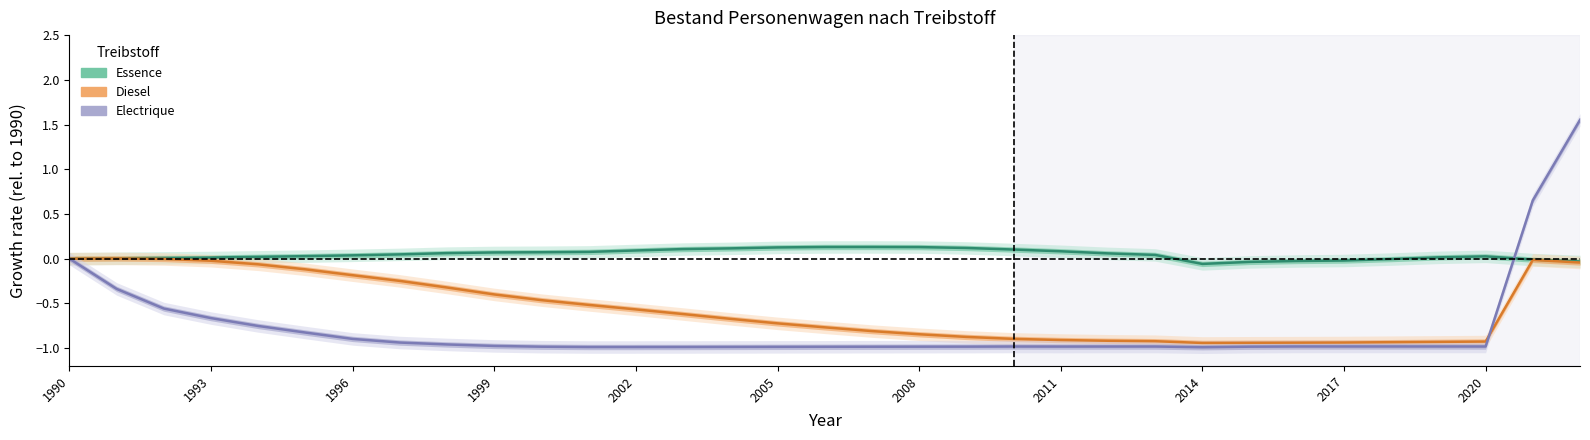

What position from the left is 1990?

1